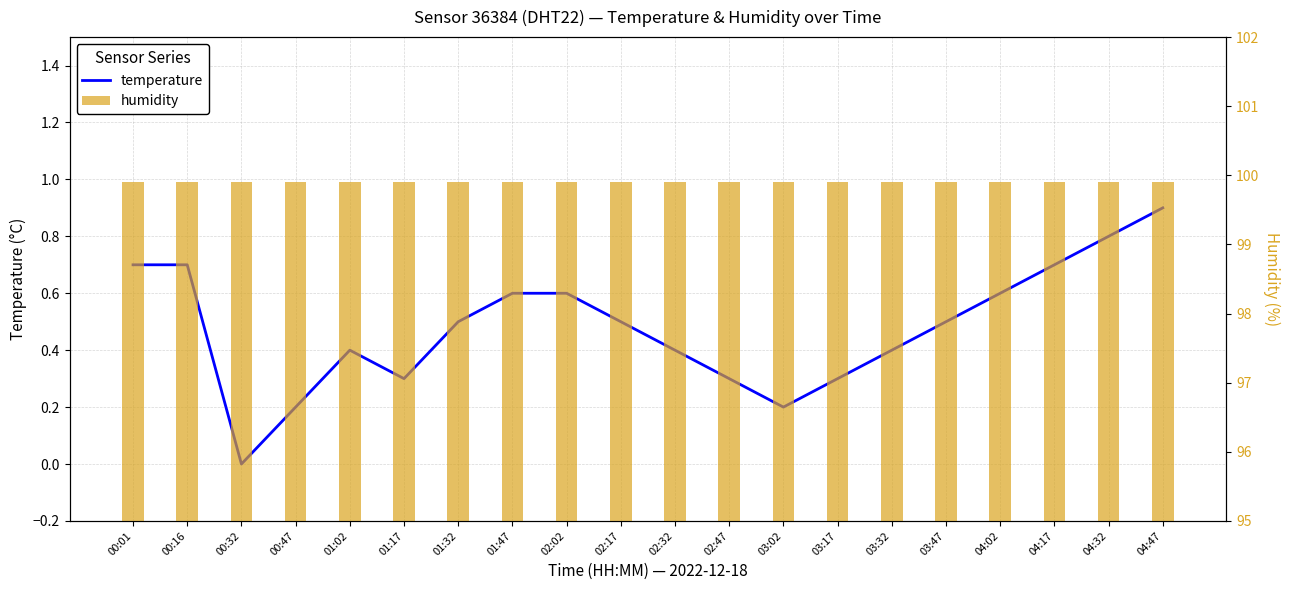

Which series has the largest total across all categories?

humidity